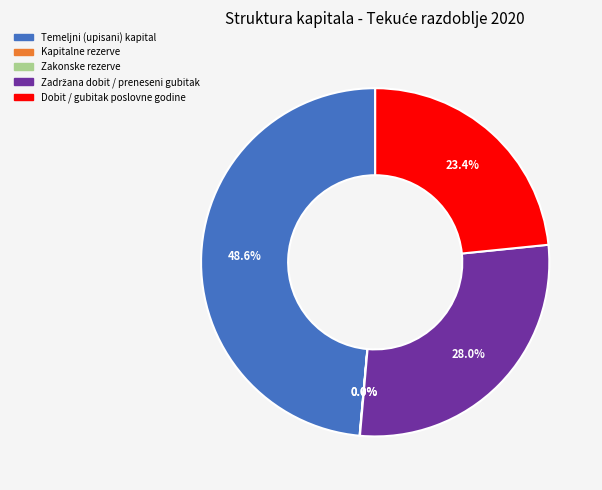

Which slice is the largest?

Temeljni (upisani) kapital